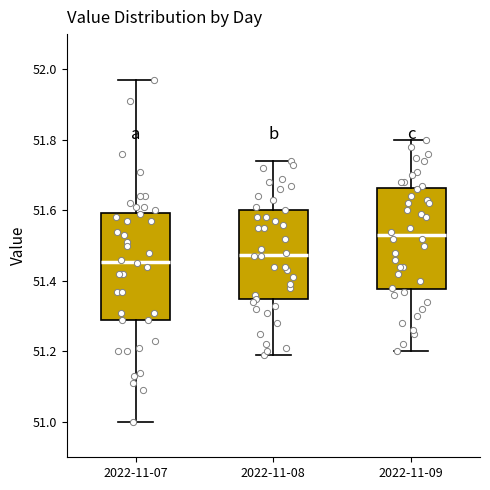

Reading left to right, read every box against the y-axis: the position of its median line, the range the box covers, and the ends of its whiskers. The values are not printed on the chart, so give them approximately, as read against the axis.

2022-11-07: median 51.46, box 51.30 to 51.60, whiskers 51.00 to 51.98
2022-11-08: median 51.48, box 51.34 to 51.60, whiskers 51.20 to 51.74
2022-11-09: median 51.54, box 51.38 to 51.66, whiskers 51.20 to 51.80